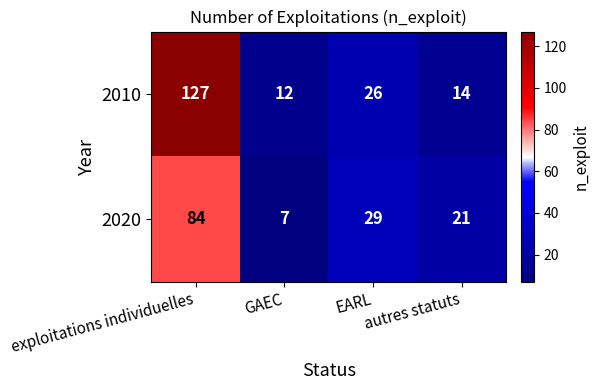

The value of 2020 at autres statuts is 21. True or false?

True